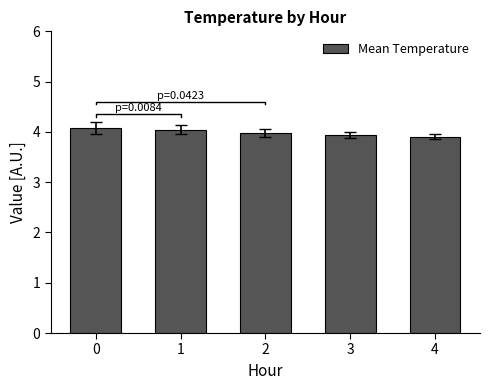

The value at 2 is 6.0. True or false?

False